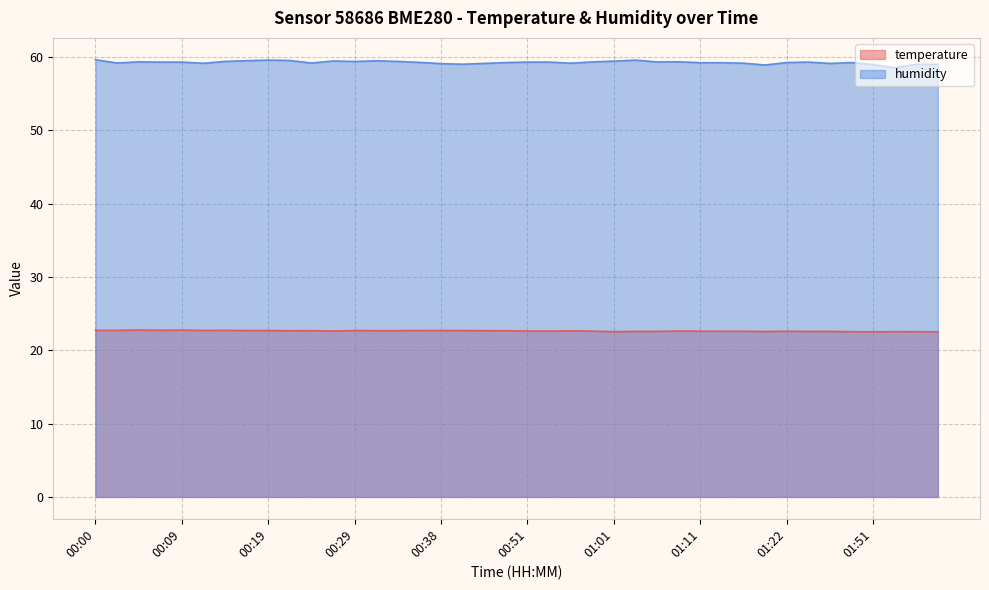

What are all the series names shown in the legend?

temperature, humidity